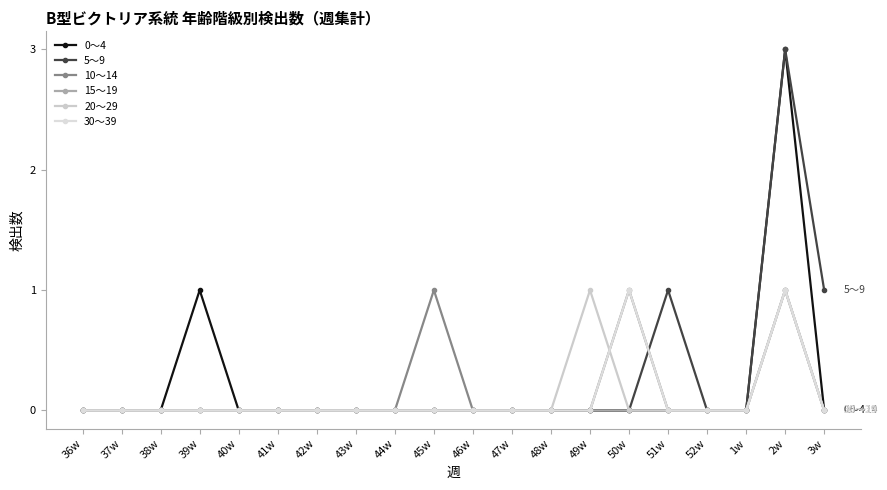

True or false: 15～19 and 10～14 cross at least once.

False